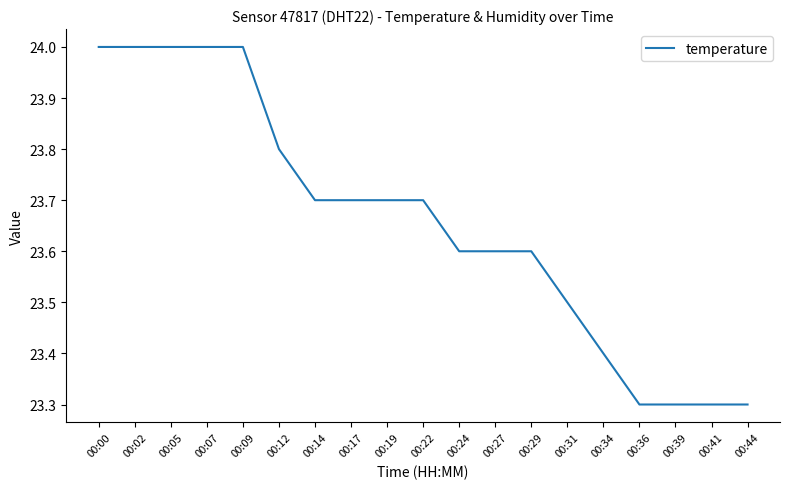

What is the change in value from 00:34 to 00:39?

-0.1